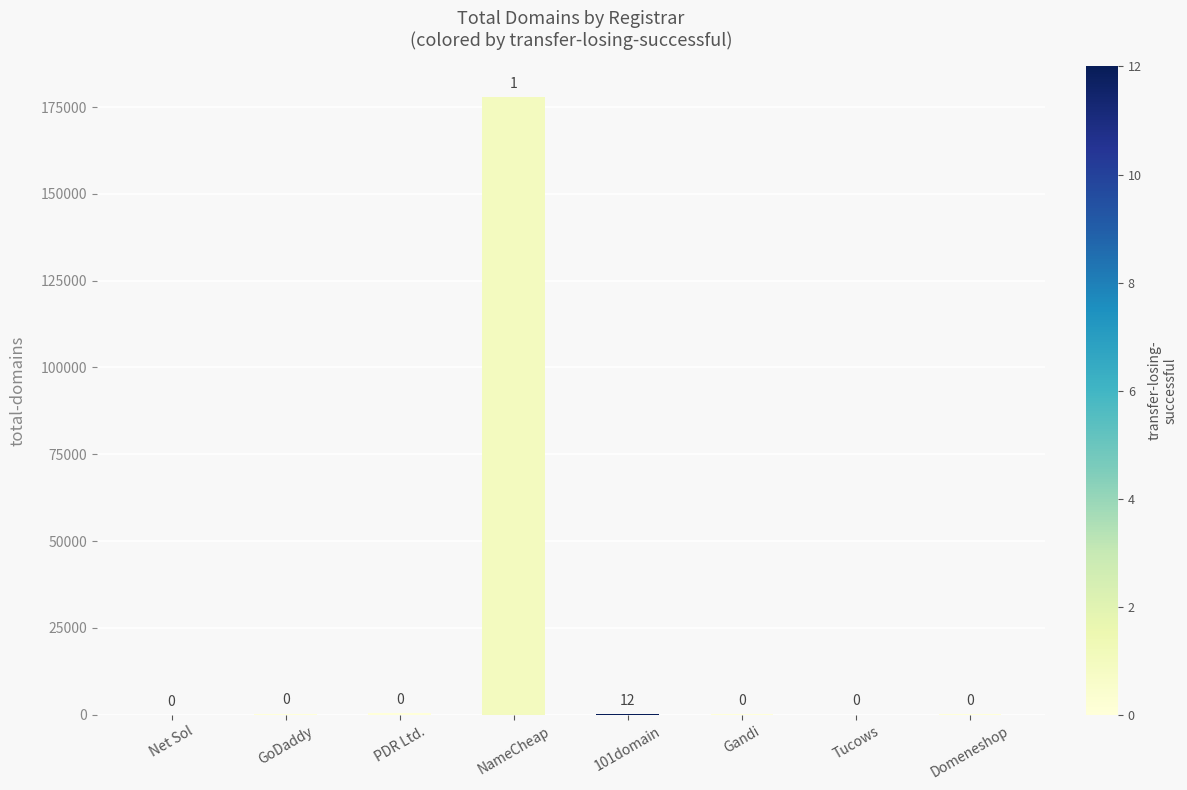

What is the difference between the maximum and second lowest values?

177765